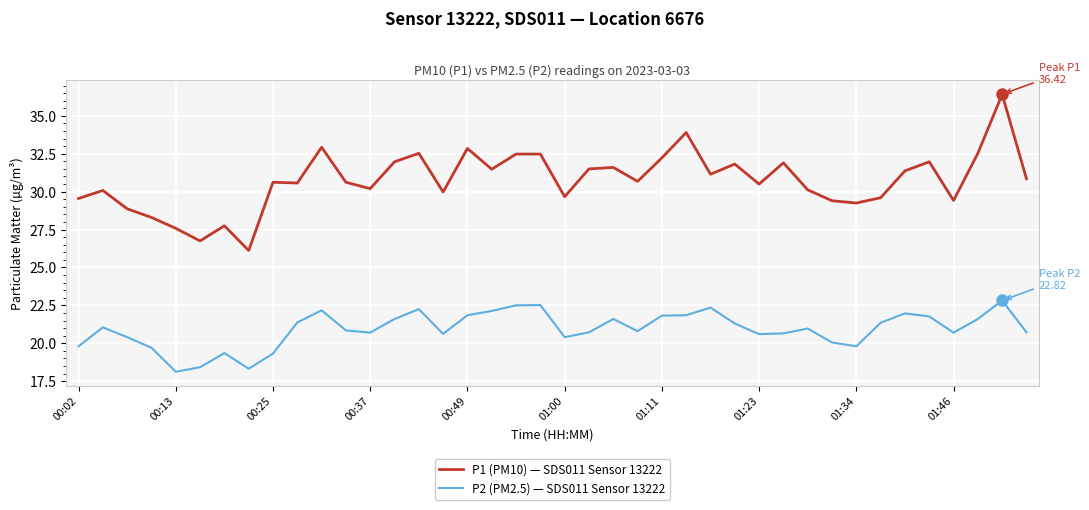

Rank the series by their average value, from lowest to highest.

P2 (PM2.5) — SDS011 Sensor 13222, P1 (PM10) — SDS011 Sensor 13222